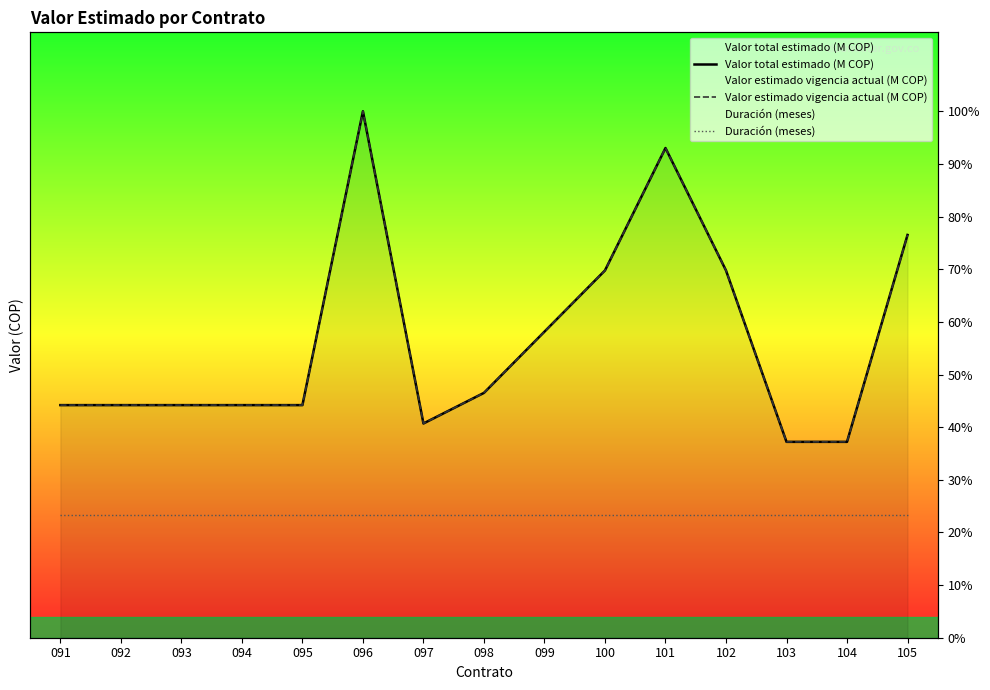

What is the difference between the maximum and minimum values in the Valor estimado vigencia actual (M COP) series?

32400000